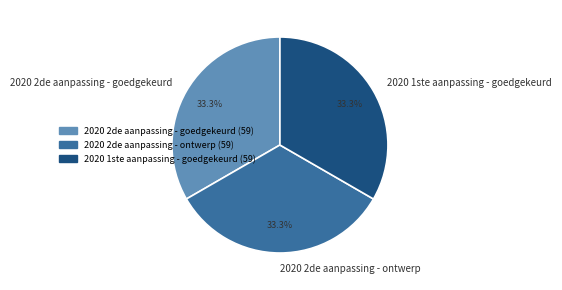

How much of the chart is everything except 2020 1ste aanpassing - goedgekeurd?

66.7%